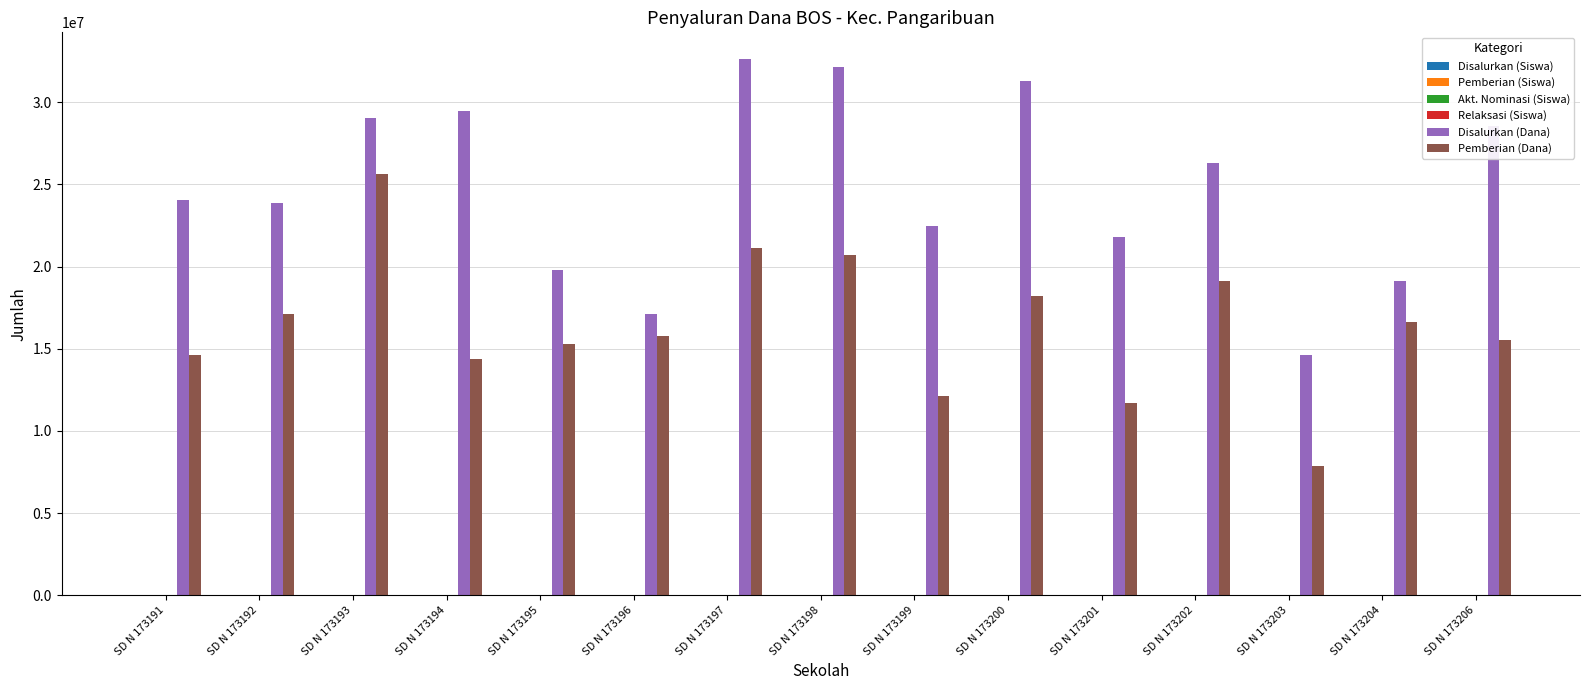

Which series changed the most between SD N 173200 and SD N 173204?

Disalurkan (Dana)